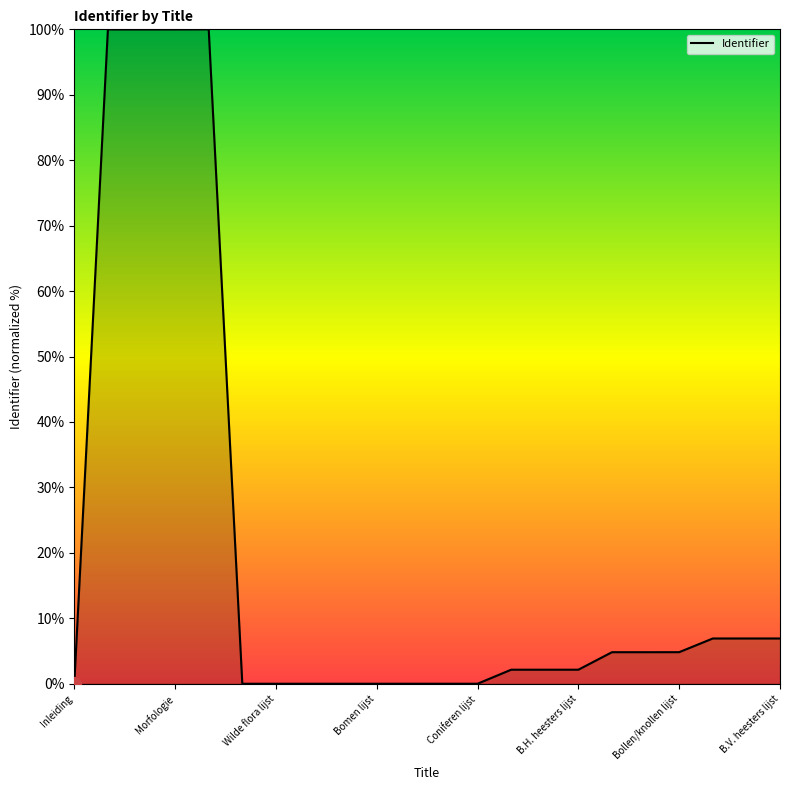

What is the maximum value shown in the chart?

100.0